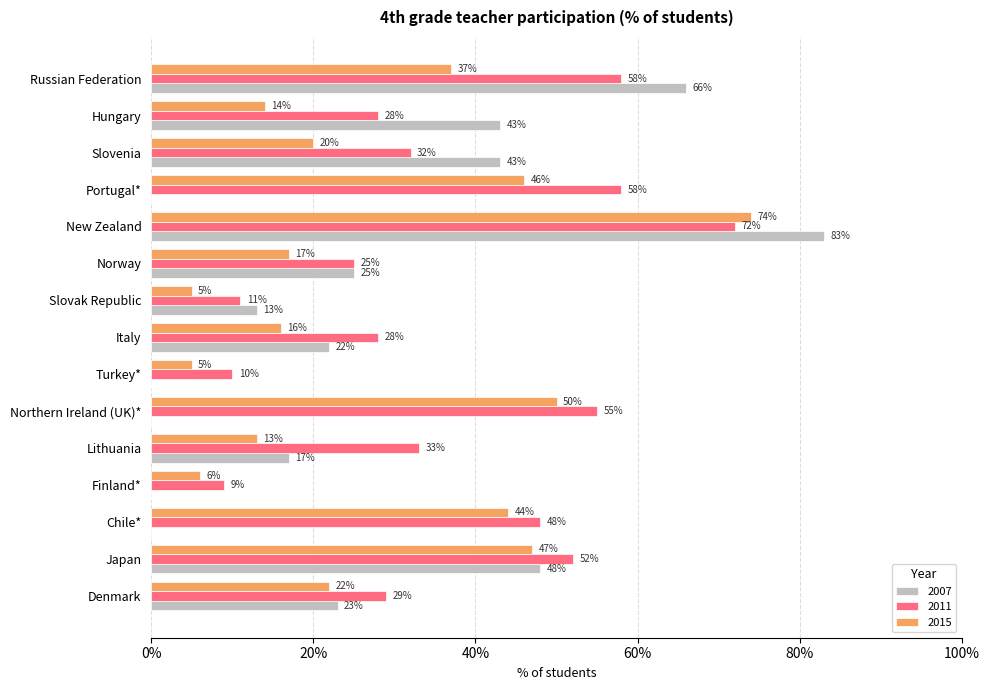

What are all the series names shown in the legend?

2007, 2011, 2015